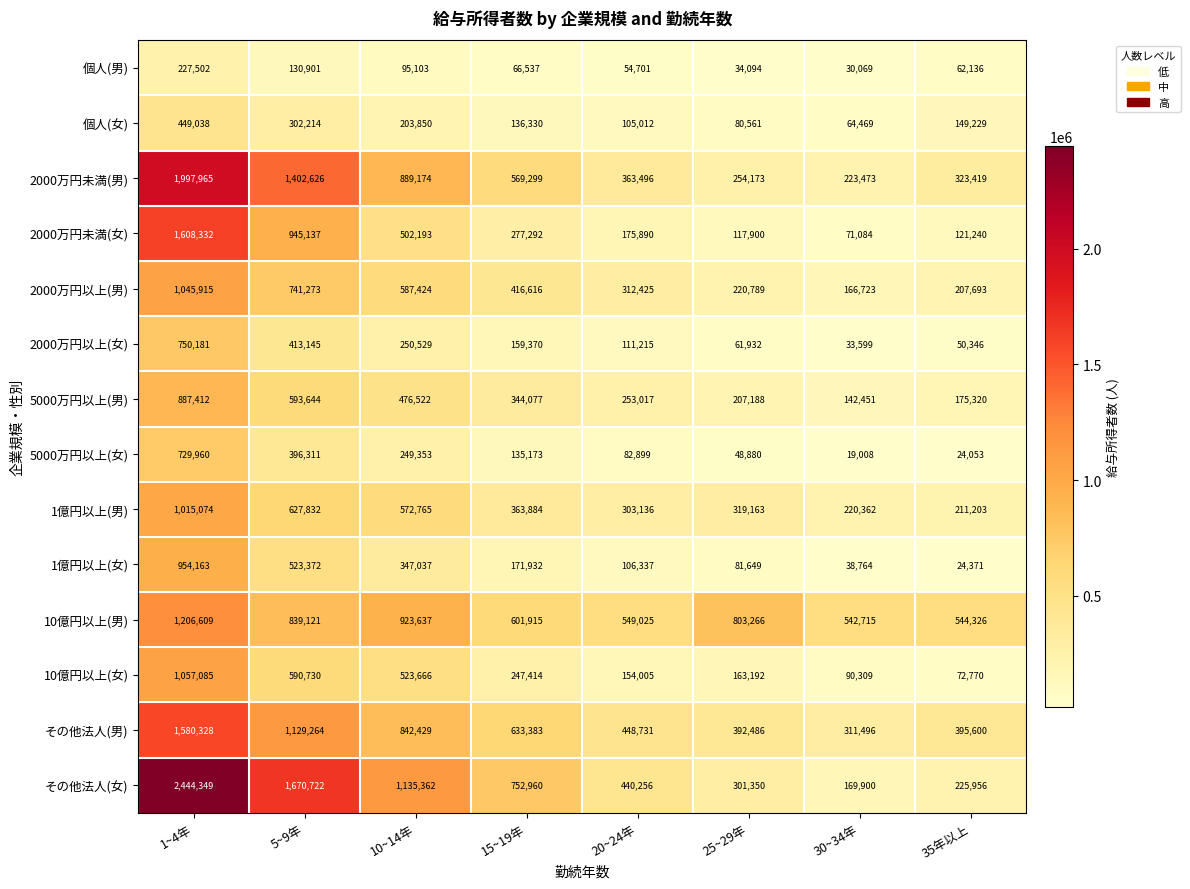

At which category is the sum across all series the highest?

1~4年